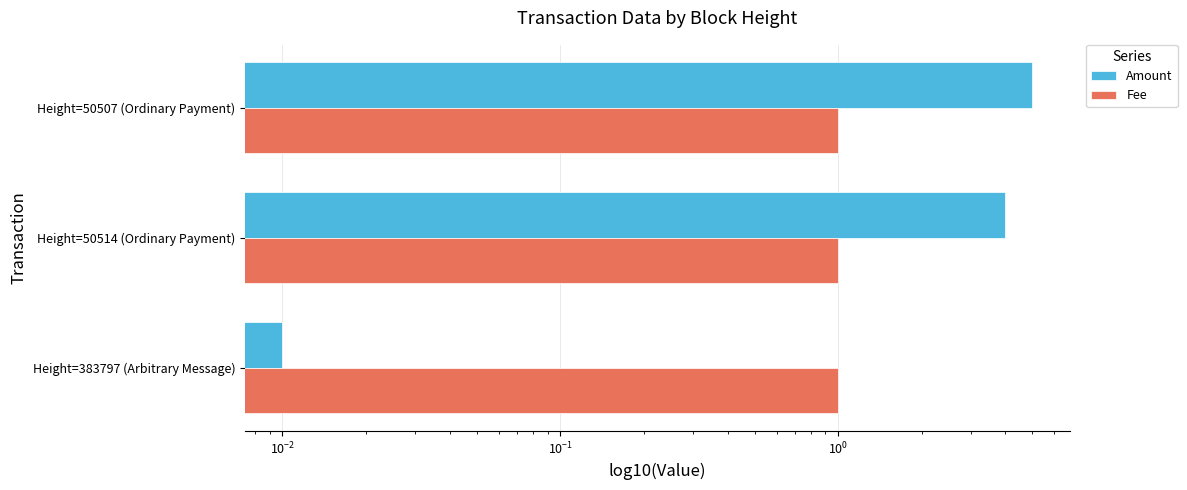

Rank the series by their average value, from lowest to highest.

Fee, Amount